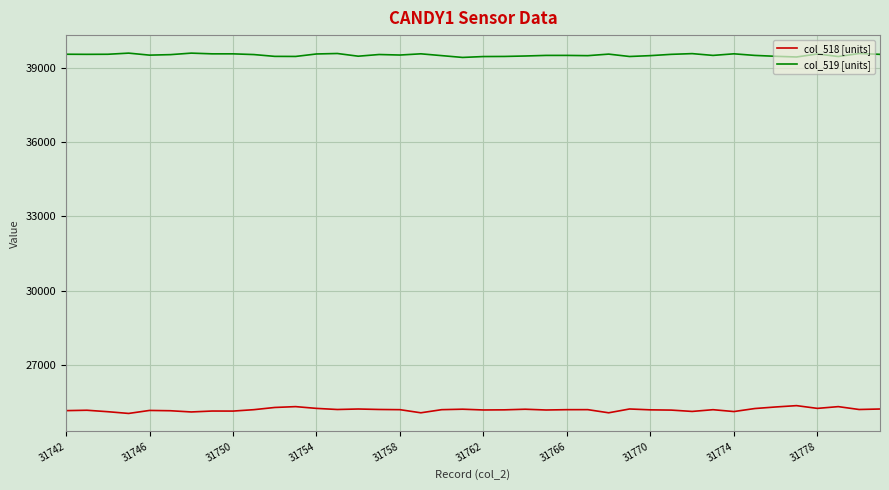

True or false: col_519 [units] and col_518 [units] cross at least once.

False